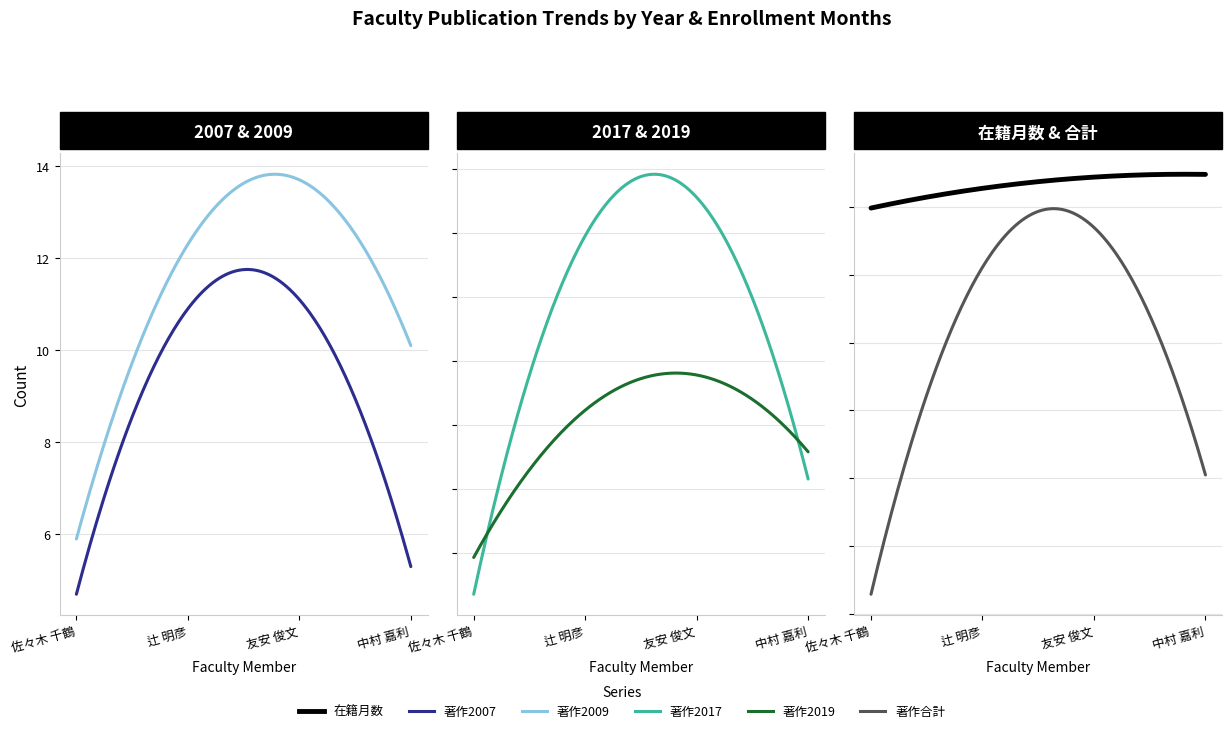

What is the highest value of the 著作2019 series?

16